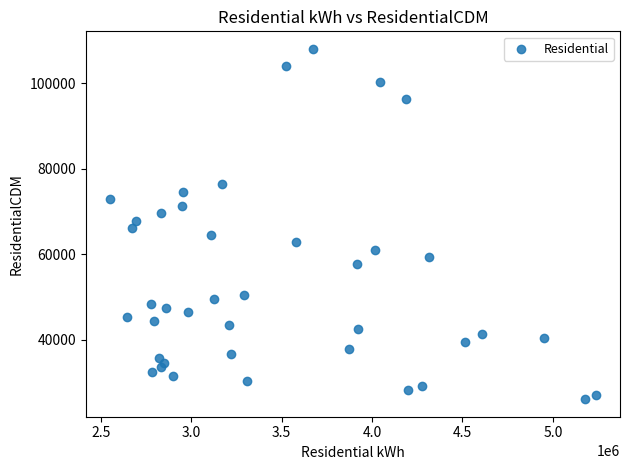

What is the range of Y values (max minus min)?

81896.5